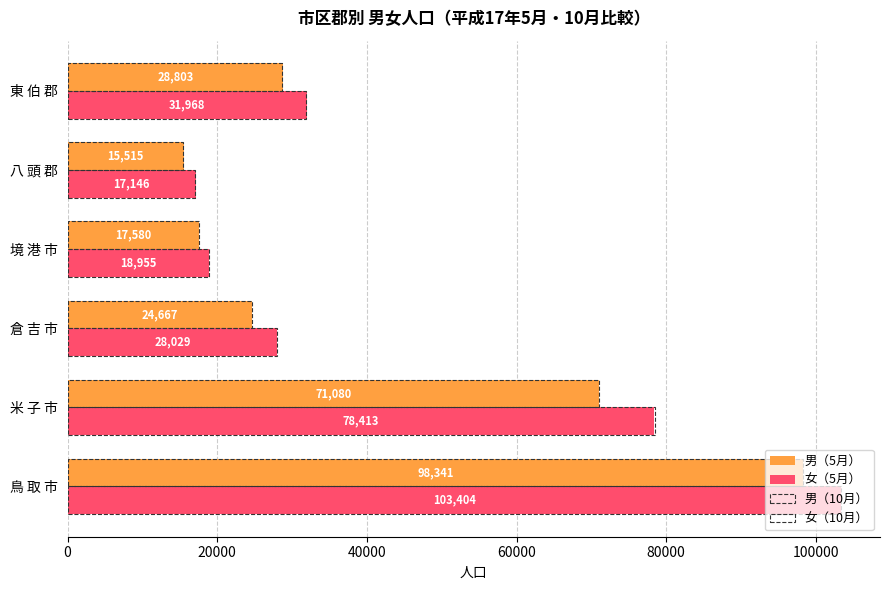

What is the difference between the maximum and minimum values in the 男（5月） series?

82826